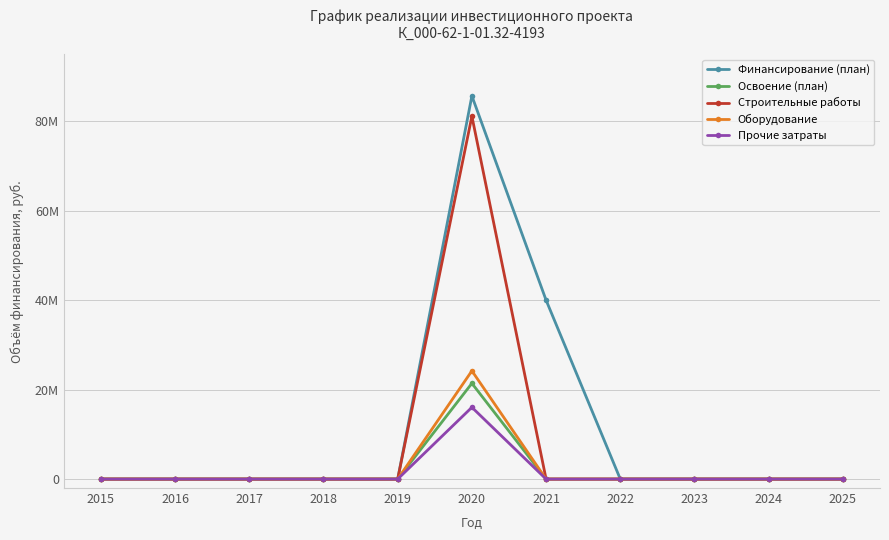

Reading left to right, list all the values displayed in this chart.

Финансирование (план): 2015=0	2016=0	2017=0	2018=0	2019=0	2020=85702272	2021=40015600	2022=0	2023=0	2024=0	2025=0
Освоение (план): 2015=0	2016=0	2017=0	2018=0	2019=0	2020=21418560	2021=0	2022=0	2023=0	2024=0	2025=0
Строительные работы: 2015=0	2016=0	2017=0	2018=0	2019=0	2020=81156252	2021=0	2022=0	2023=0	2024=0	2025=0
Оборудование: 2015=0	2016=0	2017=0	2018=0	2019=0	2020=24209835	2021=0	2022=0	2023=0	2024=0	2025=0
Прочие затраты: 2015=0	2016=0	2017=0	2018=0	2019=0	2020=16052473	2021=0	2022=0	2023=0	2024=0	2025=0